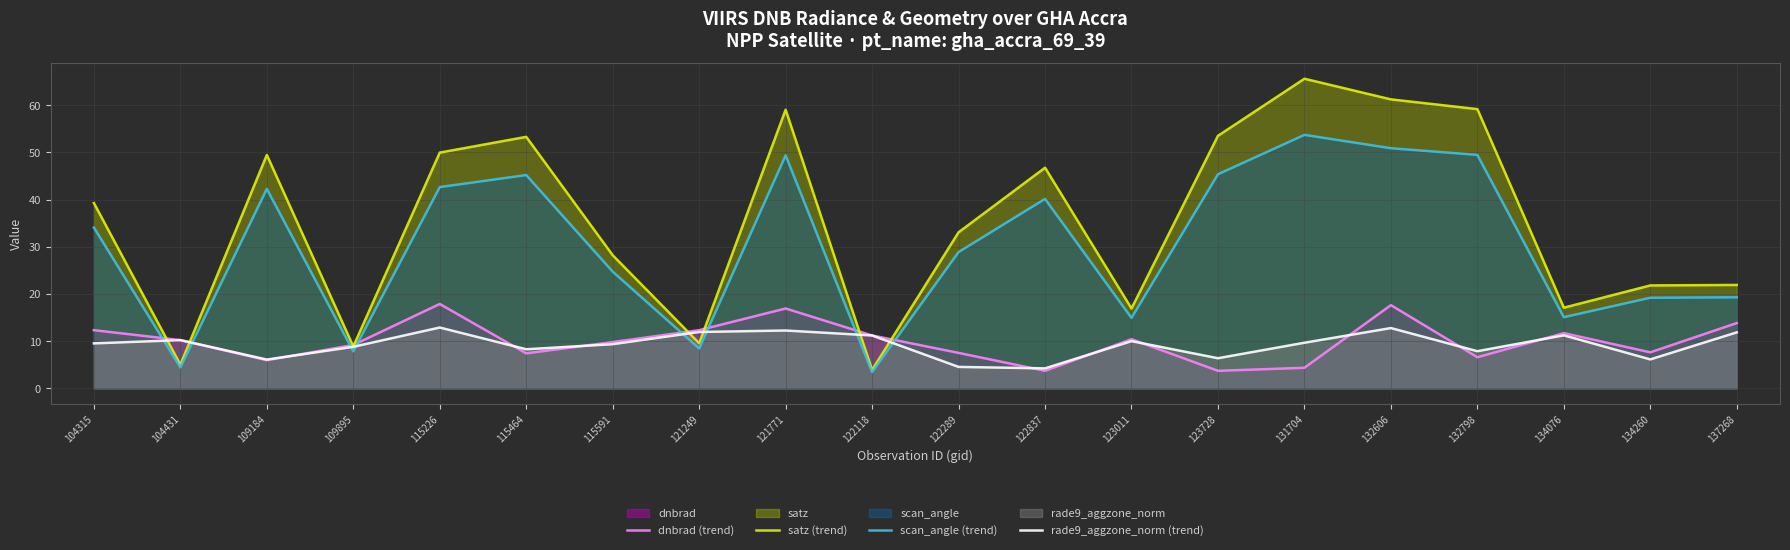

Read the rade9_aggzone_norm (trend) value at 121771.

12.2